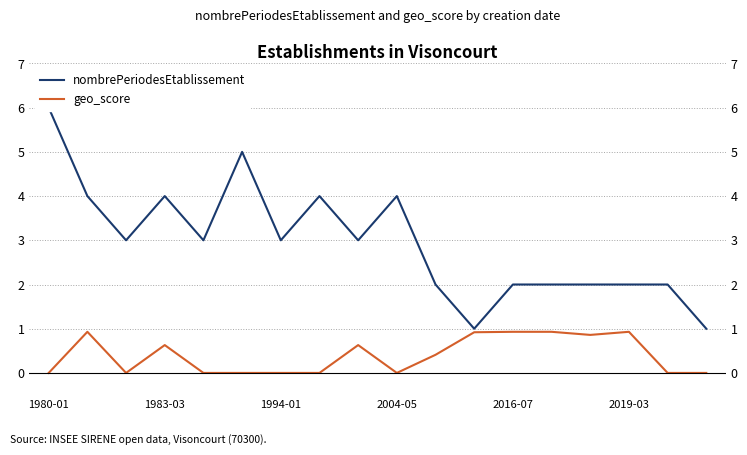

Which series has the largest range (max minus min)?

nombrePeriodesEtablissement